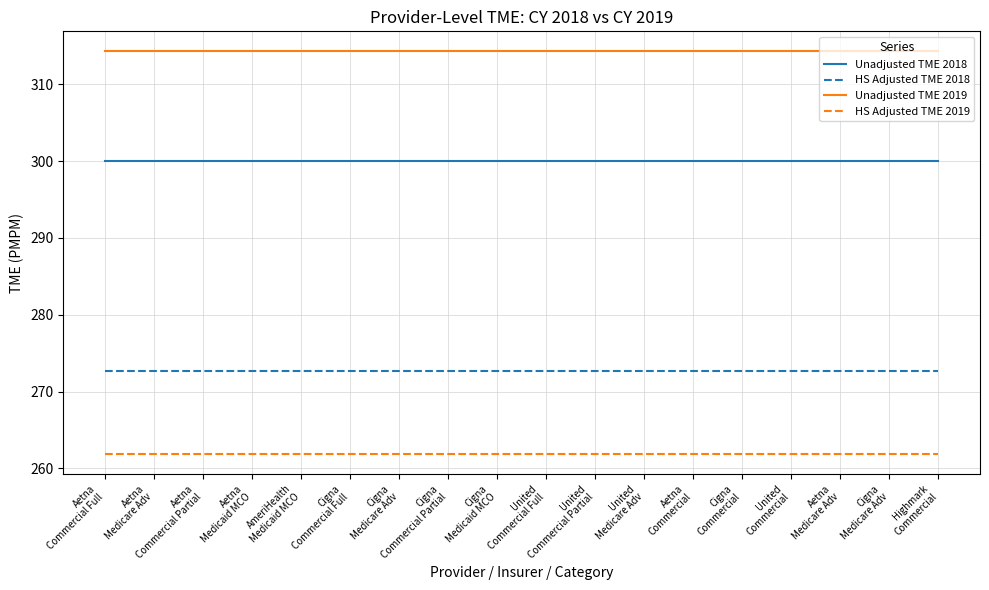

What is the value of the HS Adjusted TME 2018 point at the 18th from the left?

272.7